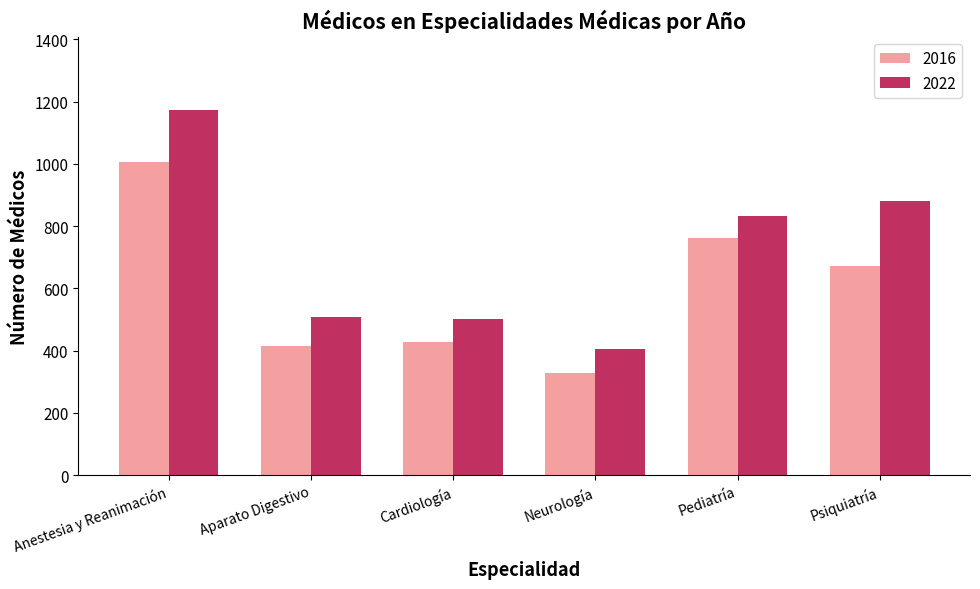

What is the difference between the maximum and minimum values in the 2016 series?

677